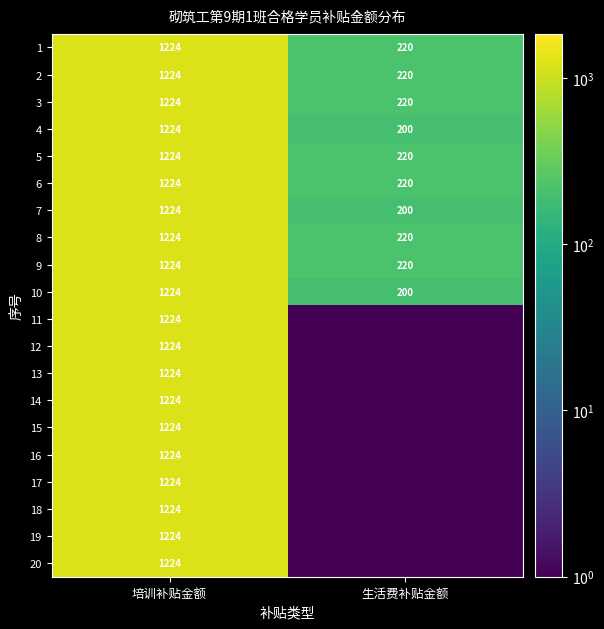

What is the total value across all series at 生活费补贴金额?

2145.0